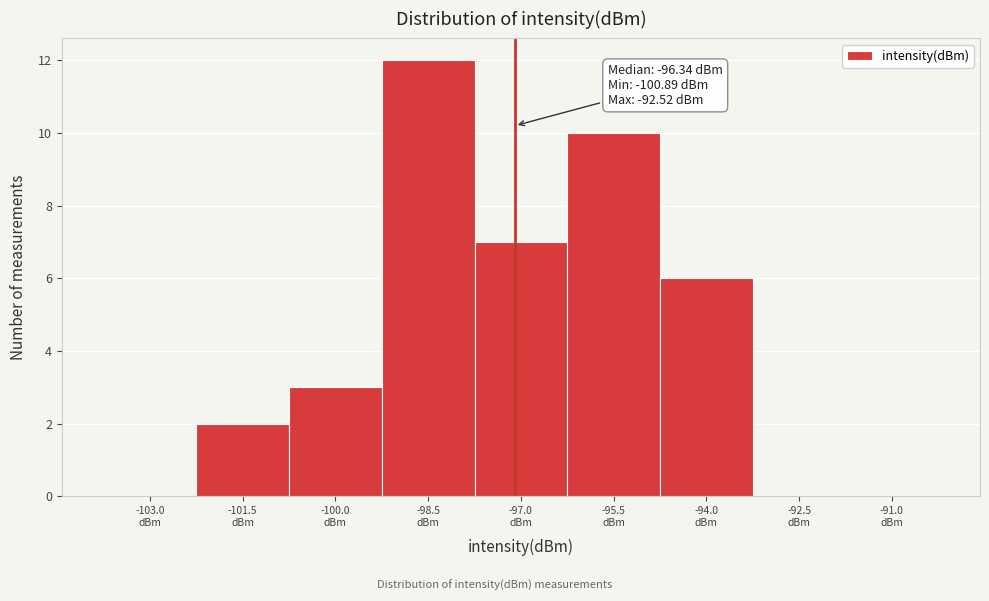

What is the sum of all values?

40